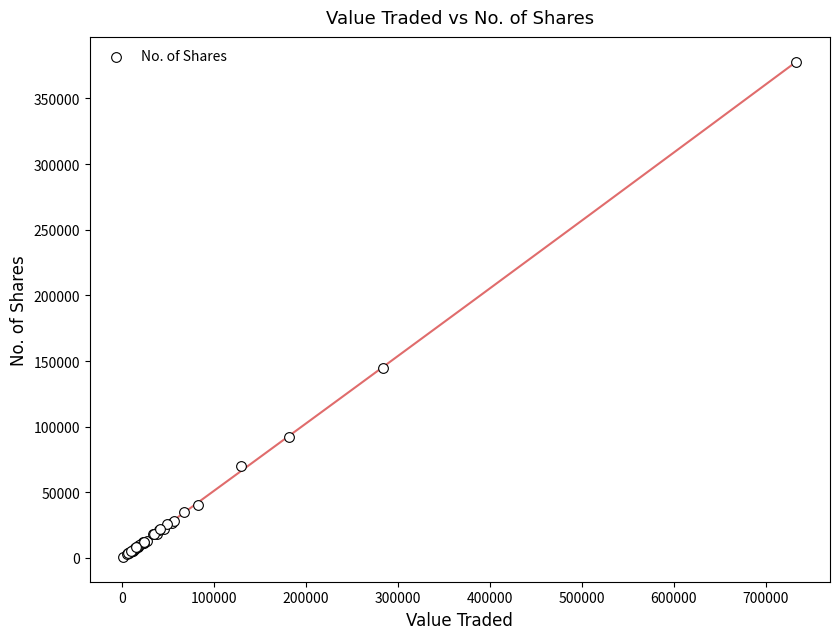

What Y value in the scatter plot is closest to 189384?

144976